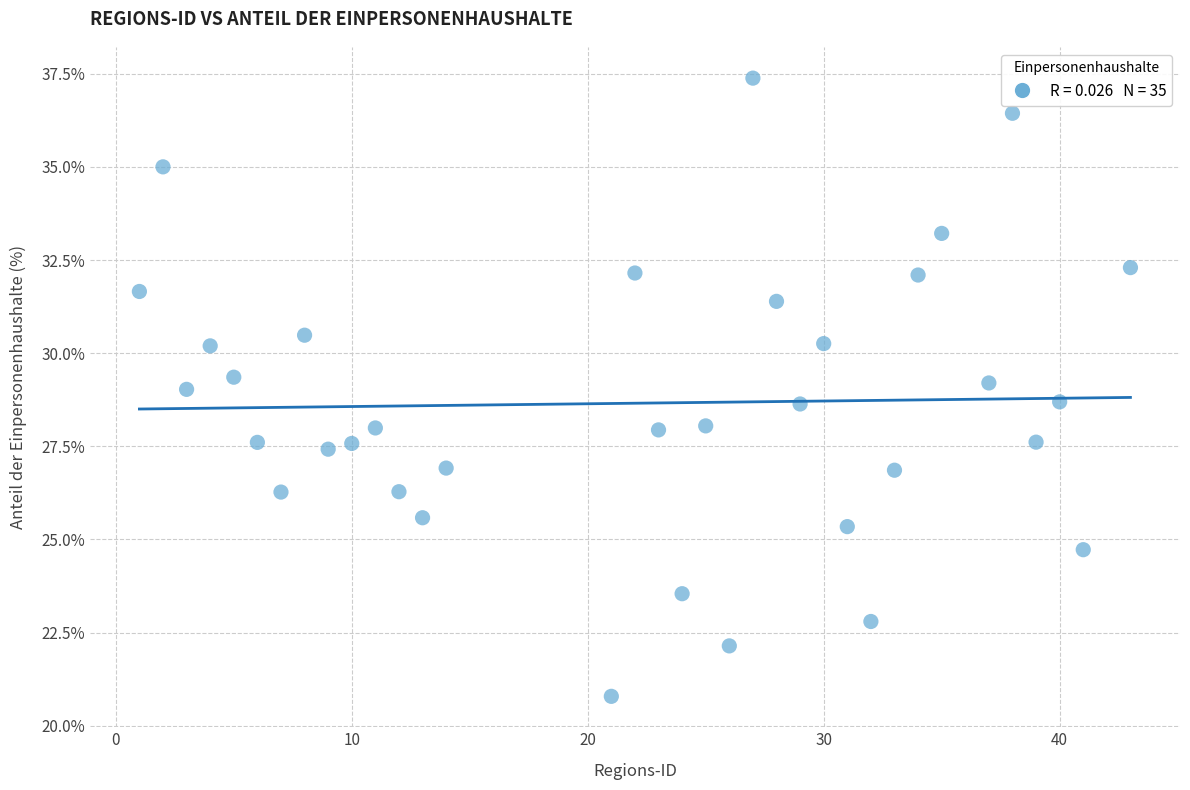

What is the range of X values (max minus min)?

42.0